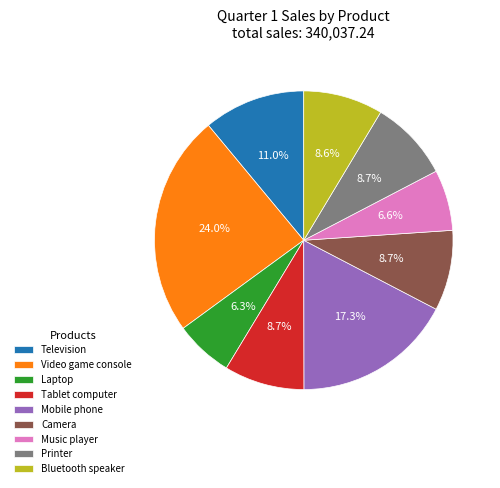

Approximately how many times larger is the value at Music player compared to Laptop?

1.0